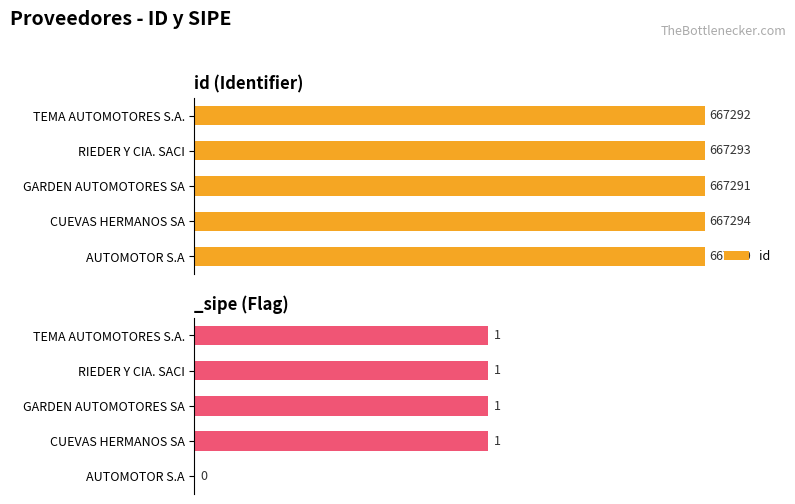

Rank the categories by id value from lowest to highest.

AUTOMOTOR S.A, GARDEN AUTOMOTORES SA, TEMA AUTOMOTORES S.A., RIEDER Y CIA. SACI, CUEVAS HERMANOS SA